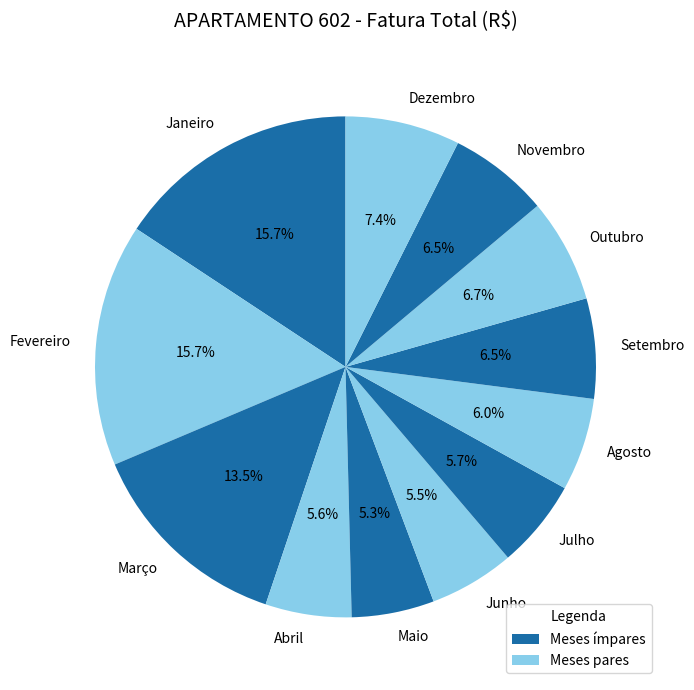

To the nearest percent, what is the average slice percentage?

8%